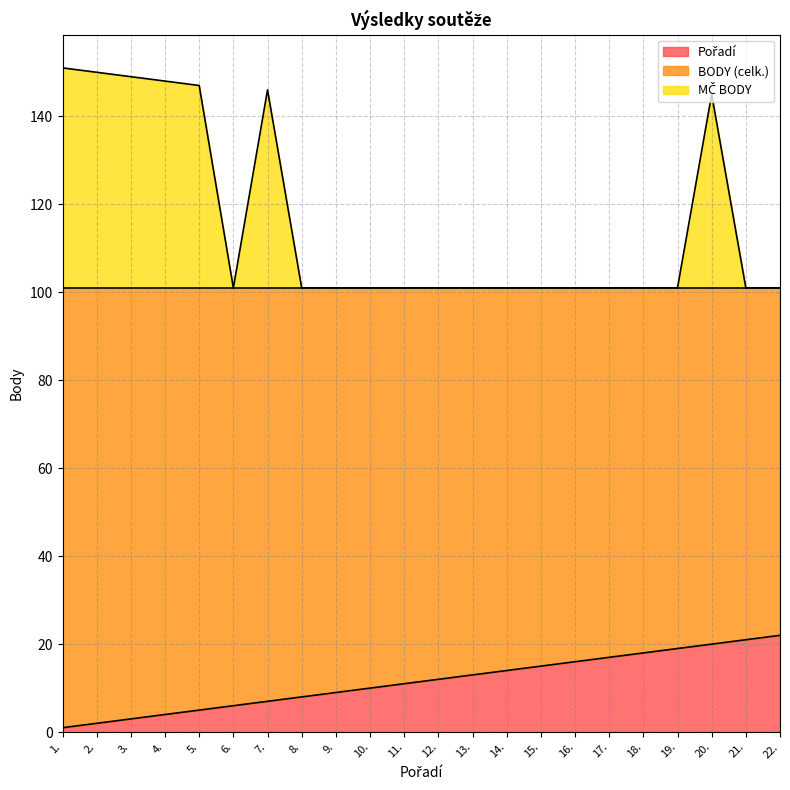

At which category does MČ BODY reach its first local valley?

6.